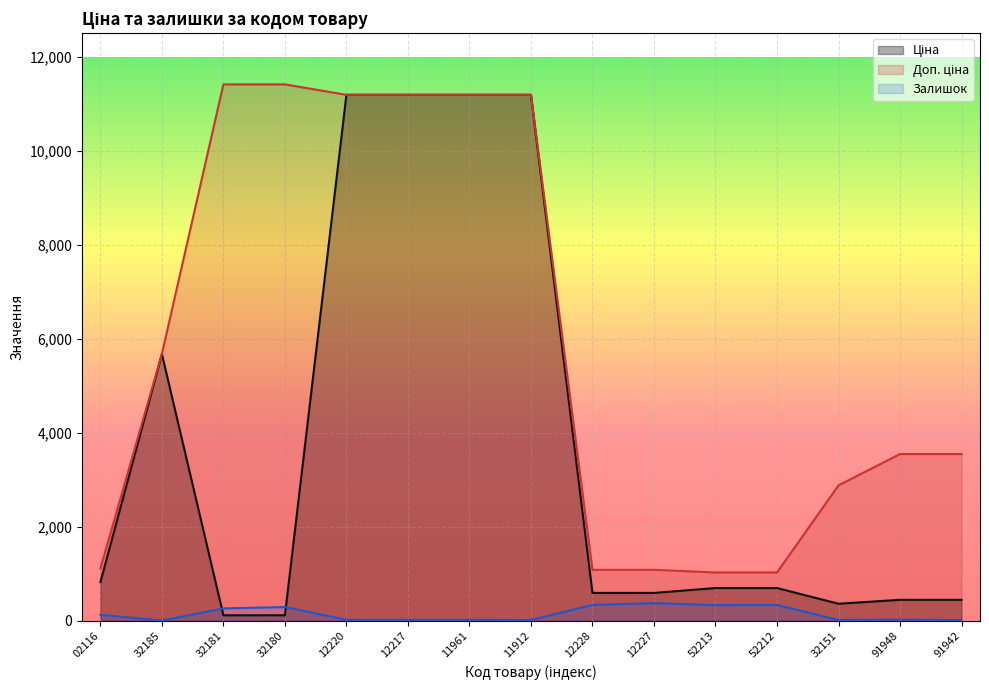

What is the greatest value displayed?

11410.0